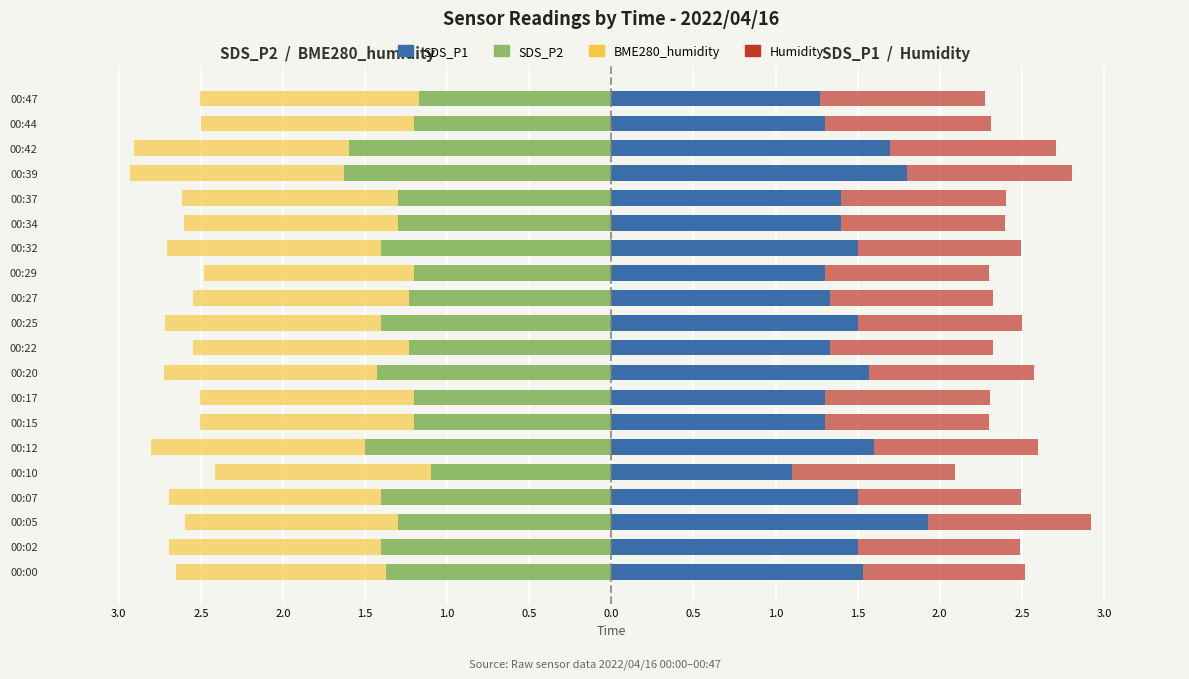

Between 00:27 and 00:47, which series saw the biggest shift?

SDS_P2